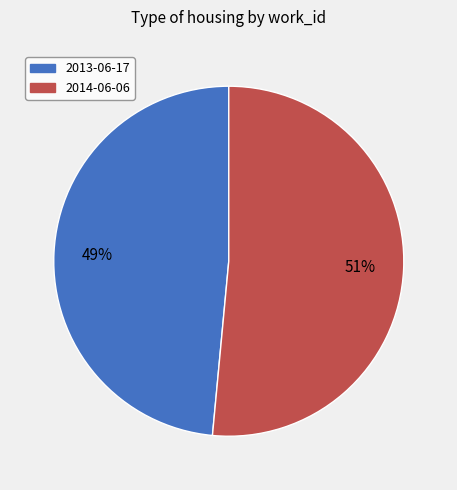

Between 2013-06-17 and 2014-06-06, which is larger?

2014-06-06